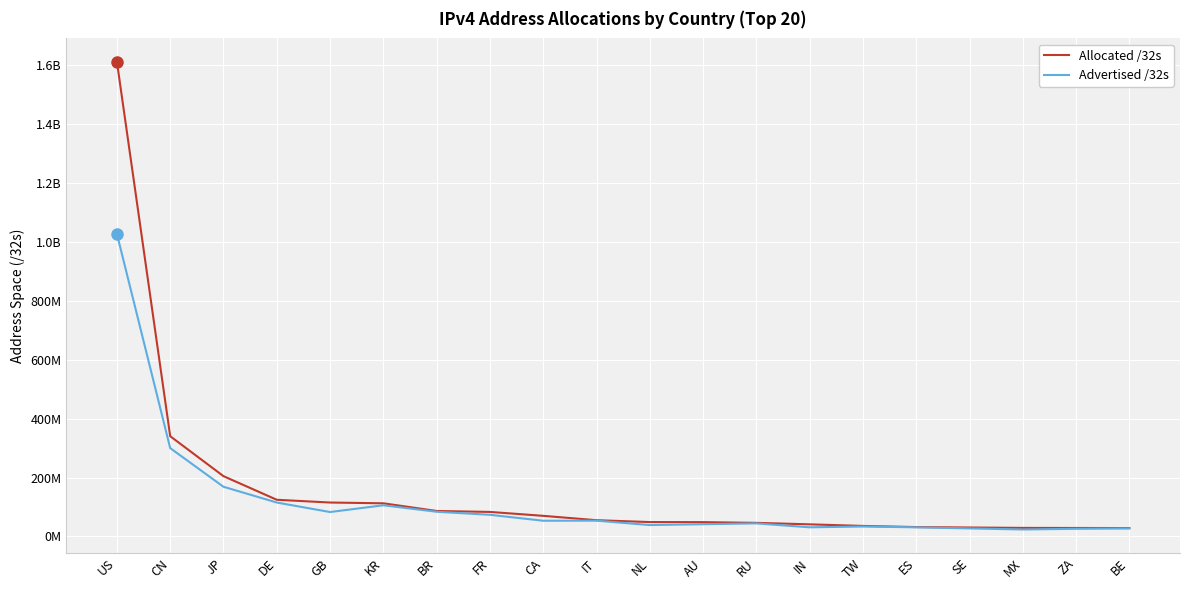

True or false: Allocated /32s has more than 0 interior local peaks.

False